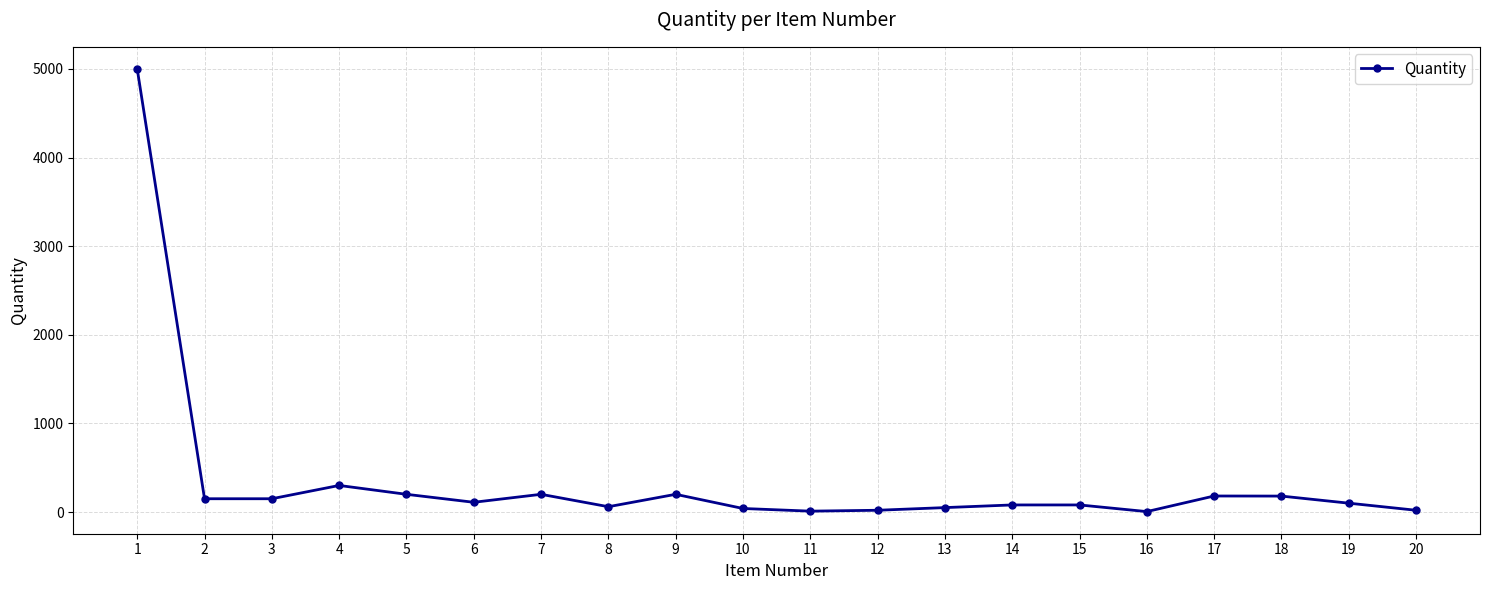

The value at 1 is 7624. True or false?

False